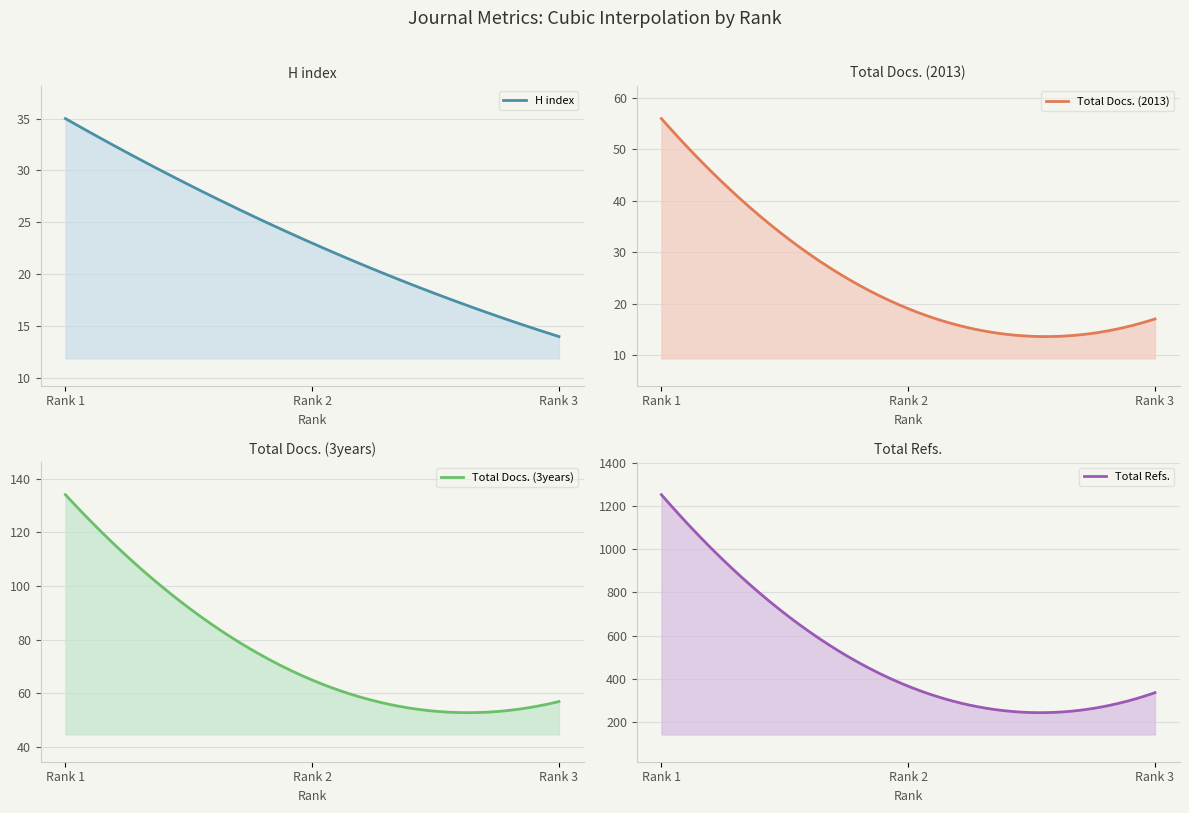

Reading left to right, what are all the values shown in this chart?

H index: 1=35	2=23	3=14
Total Docs. (2013): 1=56	2=19	3=17
Total Docs. (3years): 1=134	2=65	3=57
Total Refs.: 1=1254	2=365	3=335